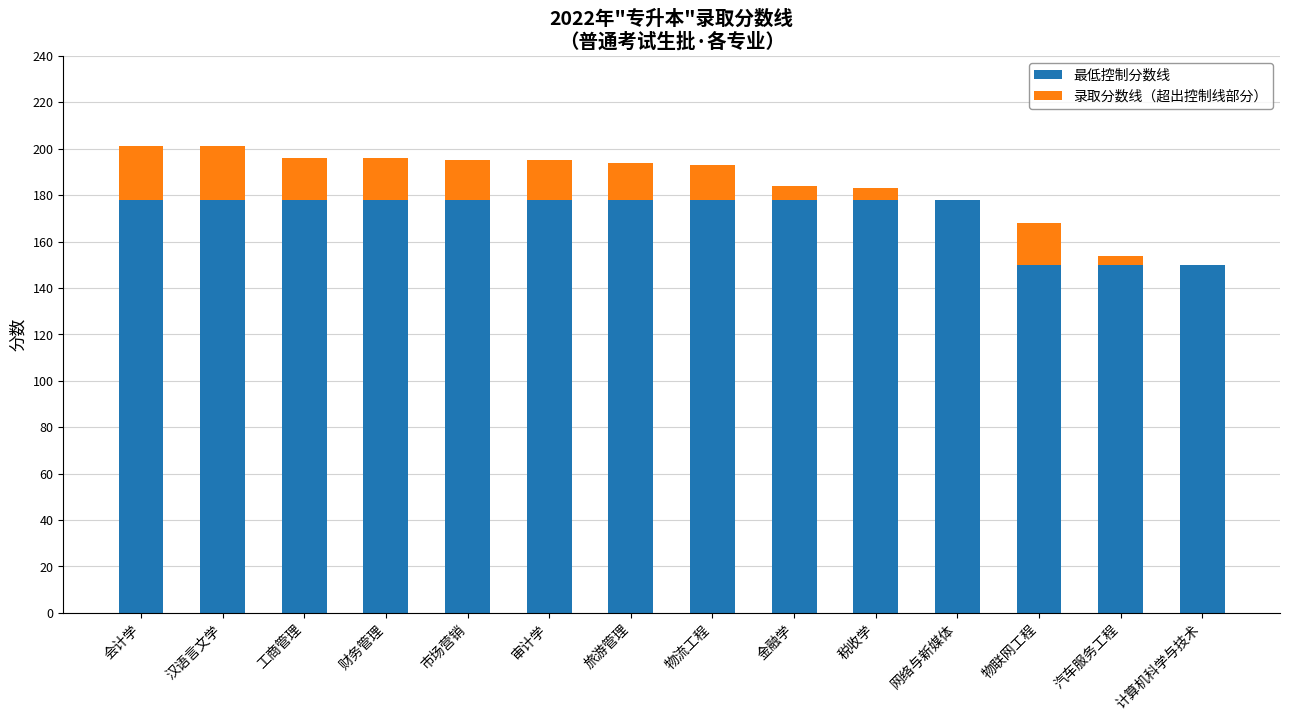

What is the difference between the 最低控制分数线 values at 网络与新媒体 and 物联网工程?

28